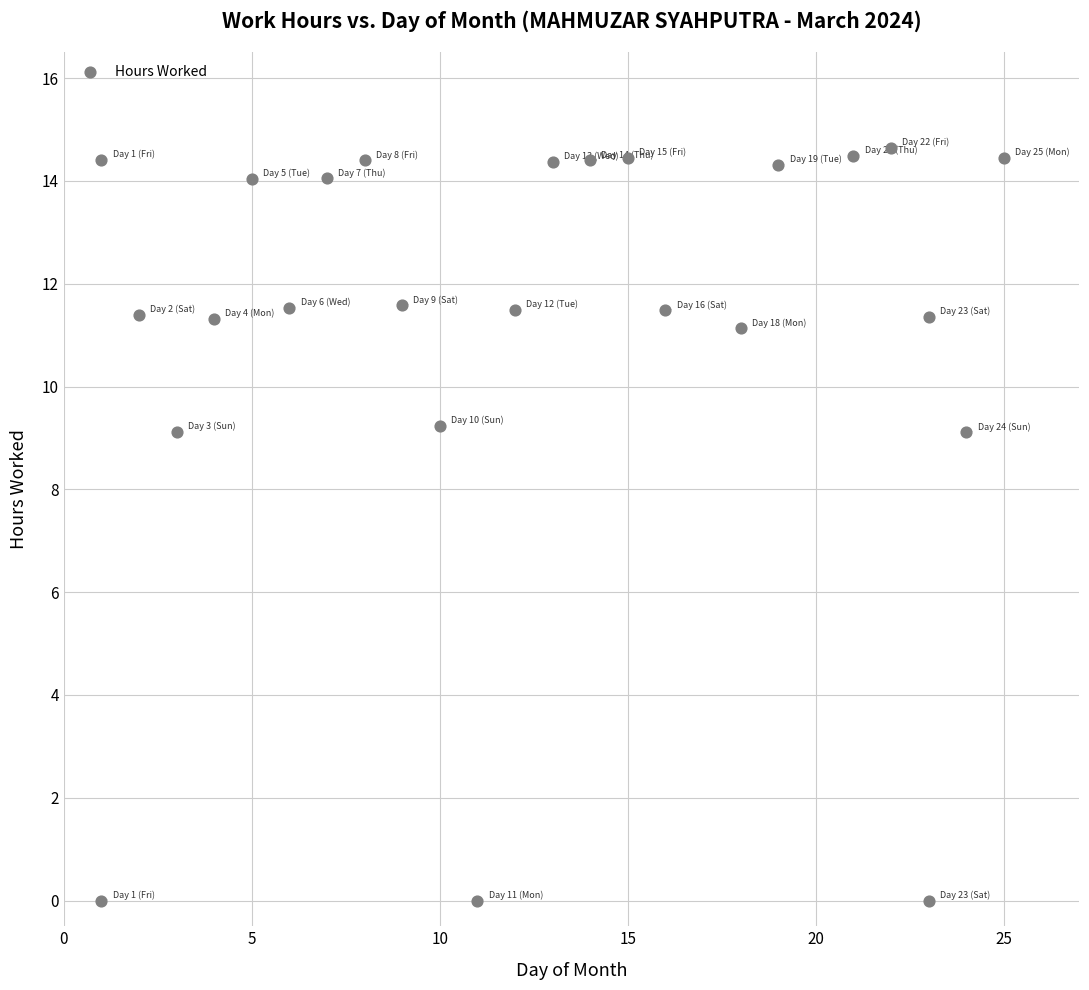

What is the range of Y values (max minus min)?

14.7